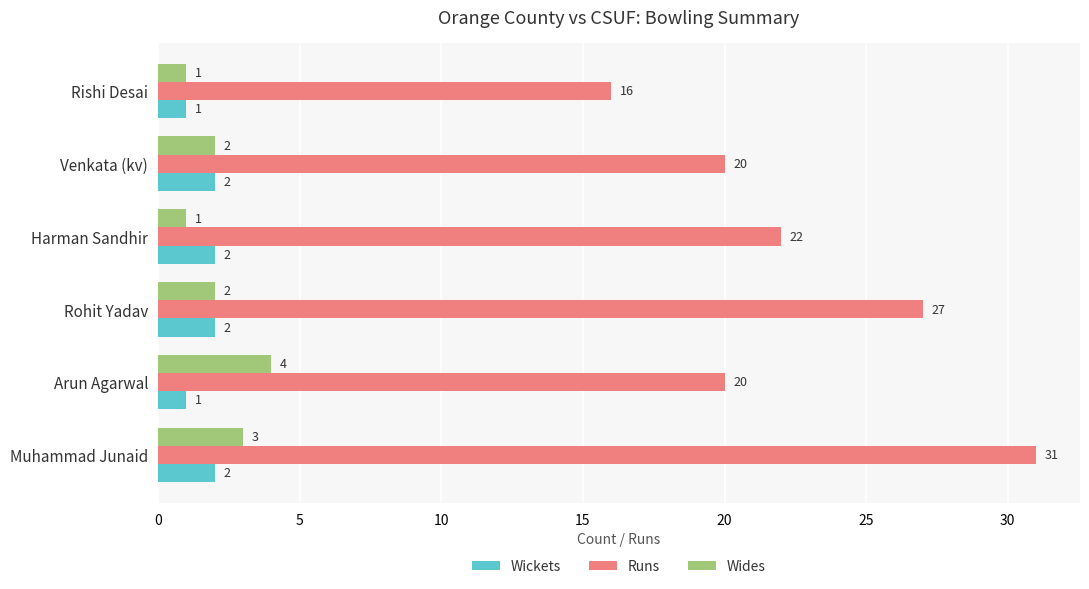

What is the difference between the maximum and minimum values in the Runs series?

15